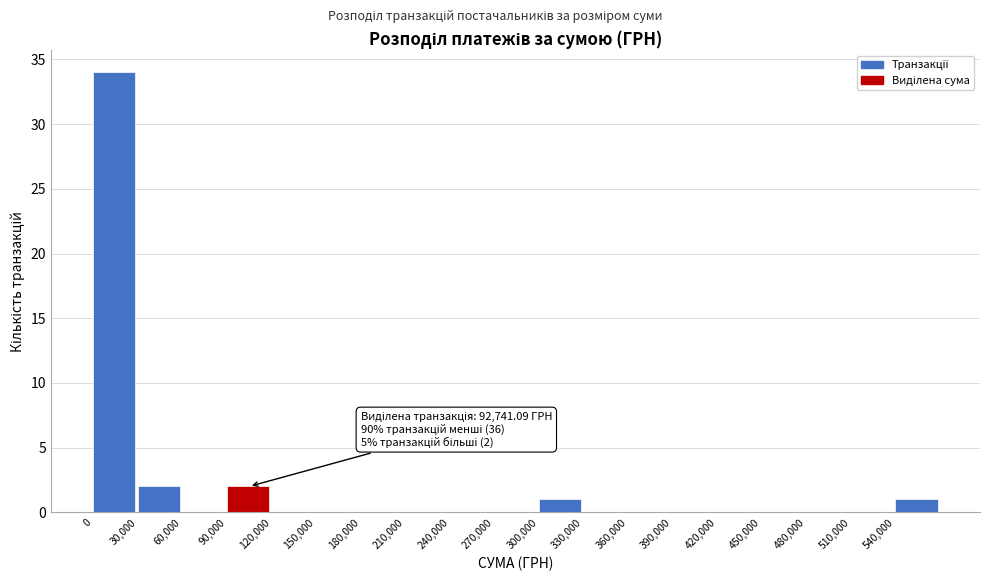

Which range on the x-axis has the tallest bar?

0 to 30000